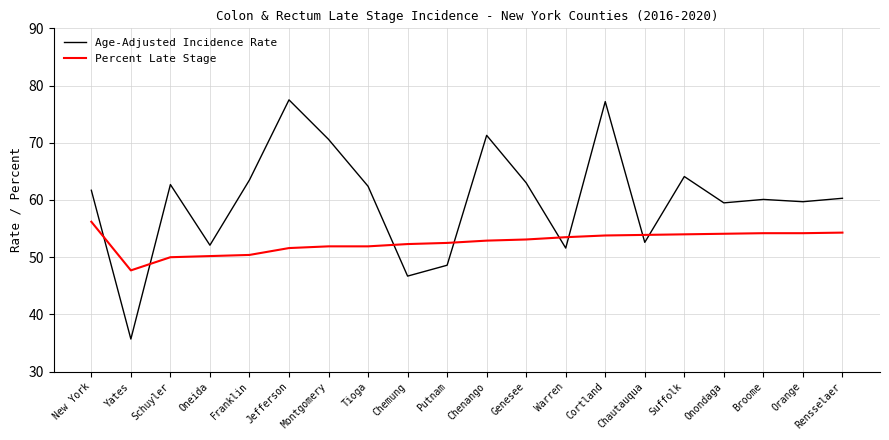

Does the chart display data point markers on the line(s)?

No